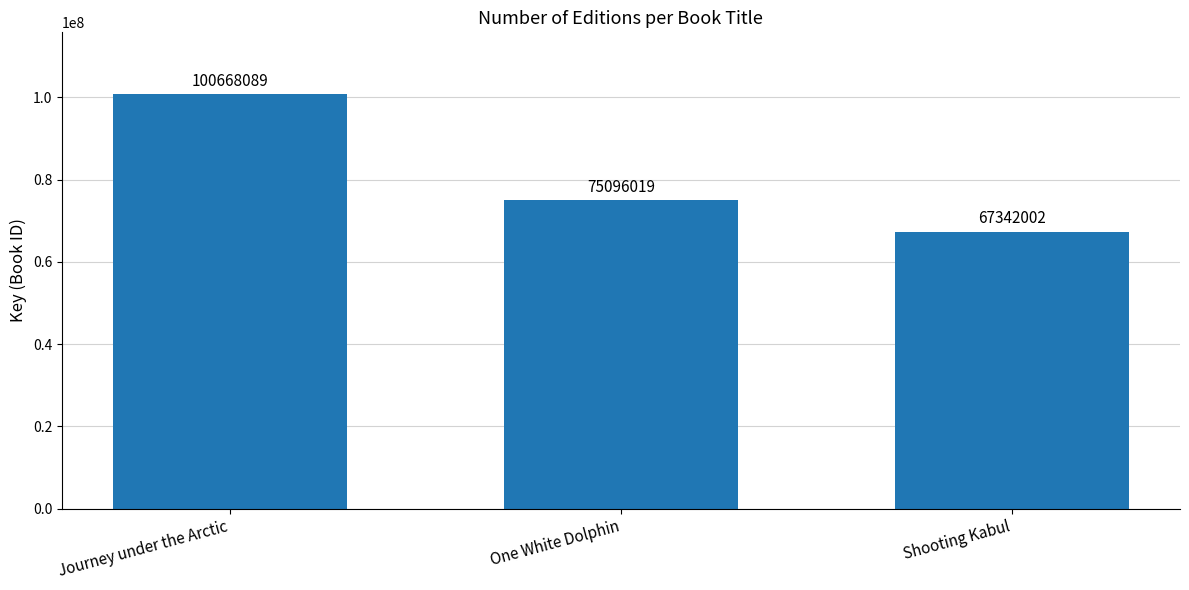

What is the sum of all values?

243106110